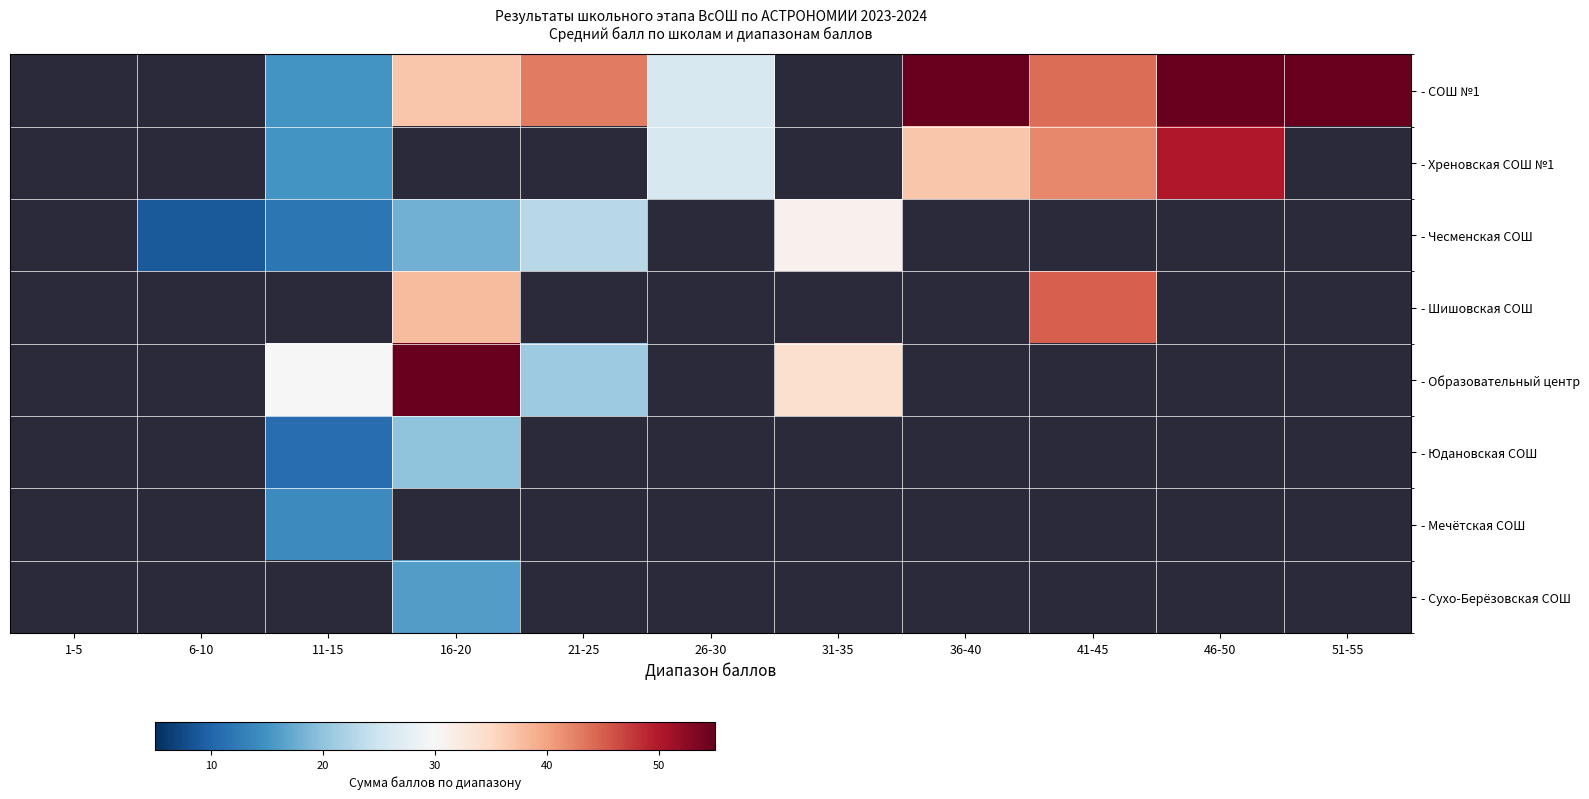

How many distinct data groups are displayed?

8